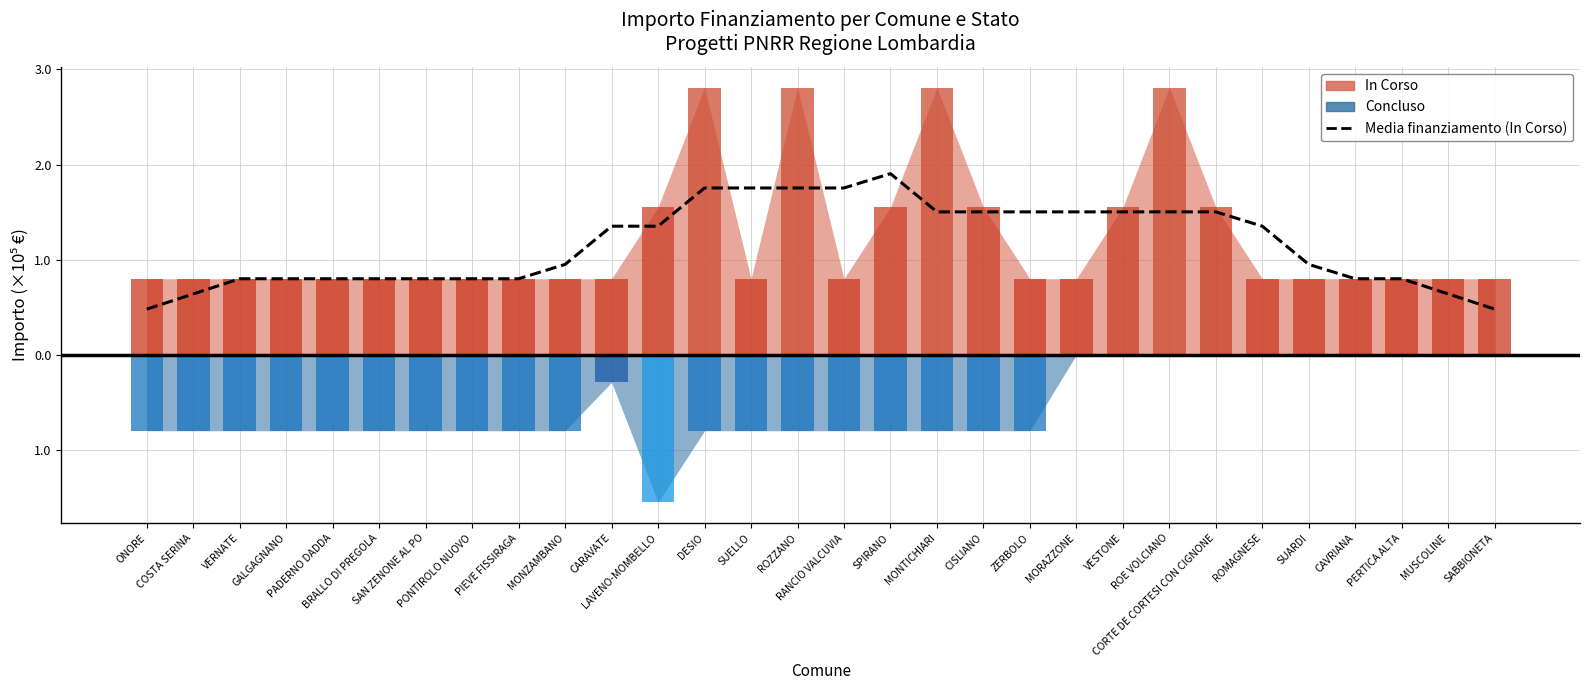

Count the number of categories in the chart.

30